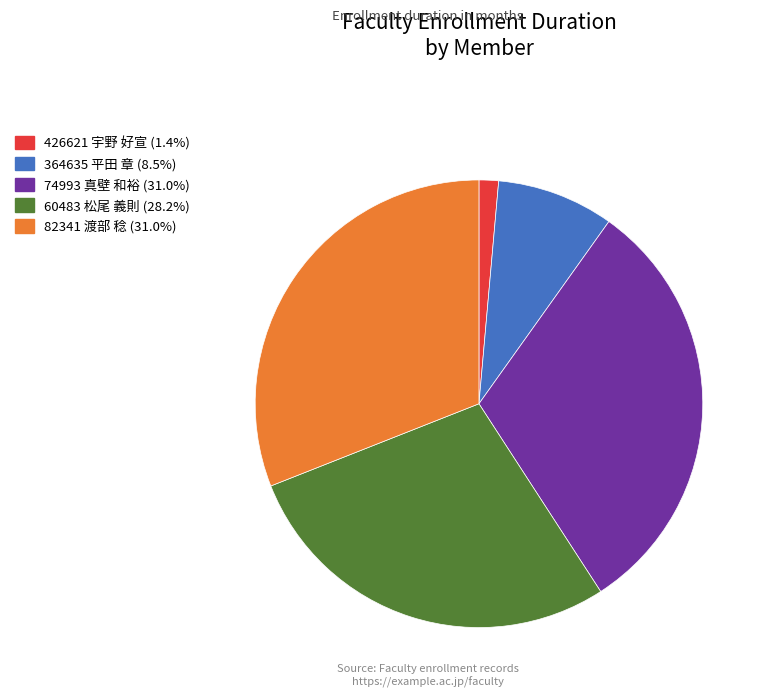

Which category has the smallest portion of the pie?

426621 宇野 好宣